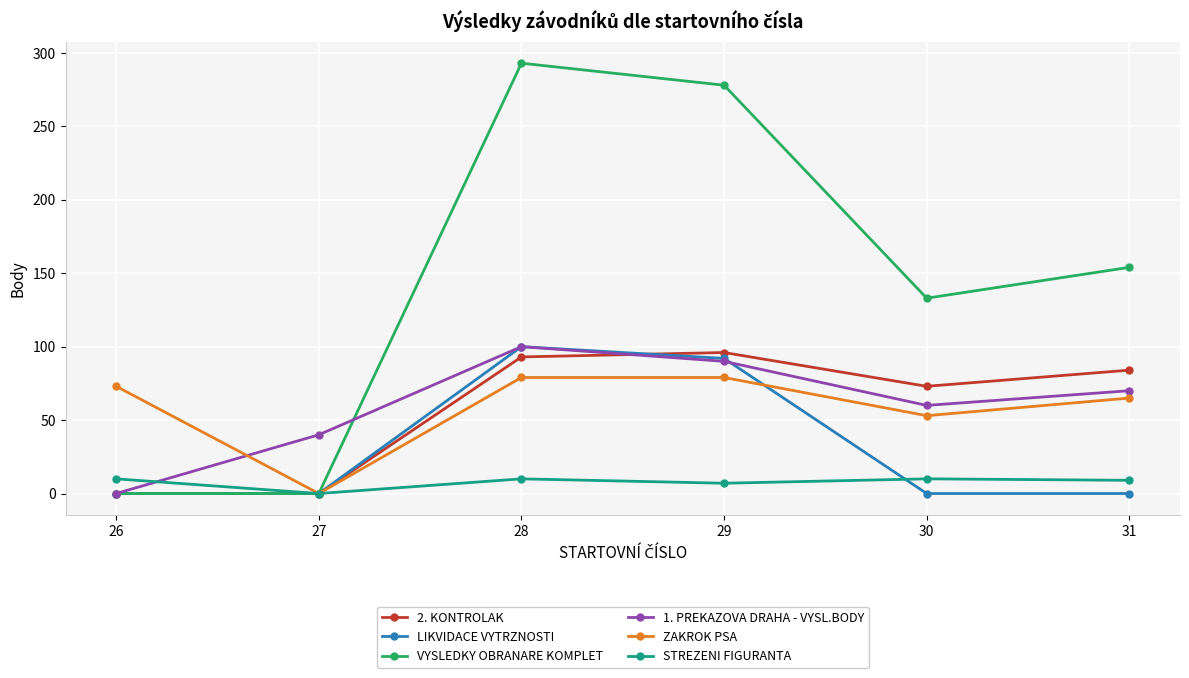

Count the number of data series in this chart.

6